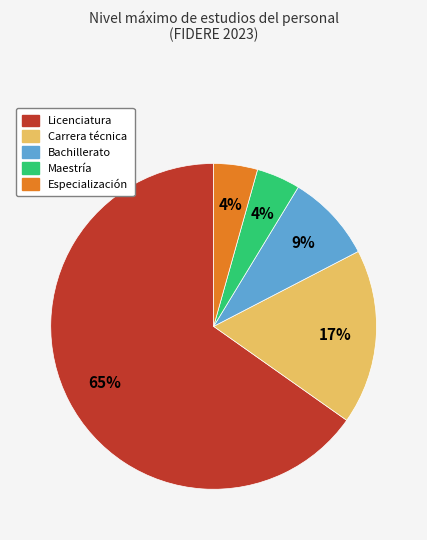

Is there a majority slice in this chart?

Yes